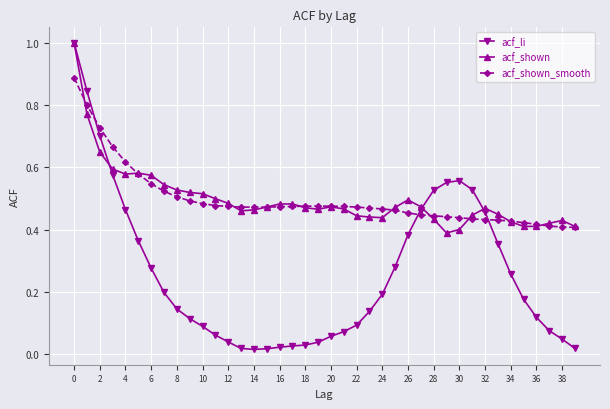

Count the number of categories in the chart.

40